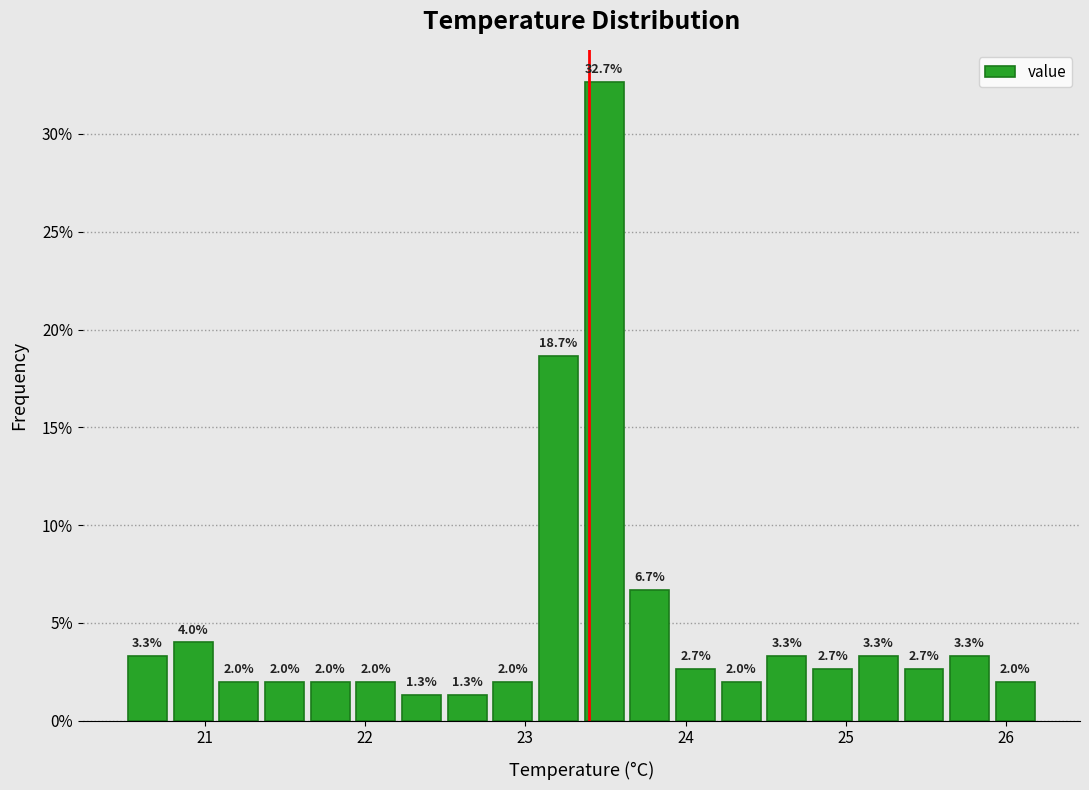

Around what value on the x-axis is the tallest bar? Give the approximate position of its centre, as read against the axis.

23.5